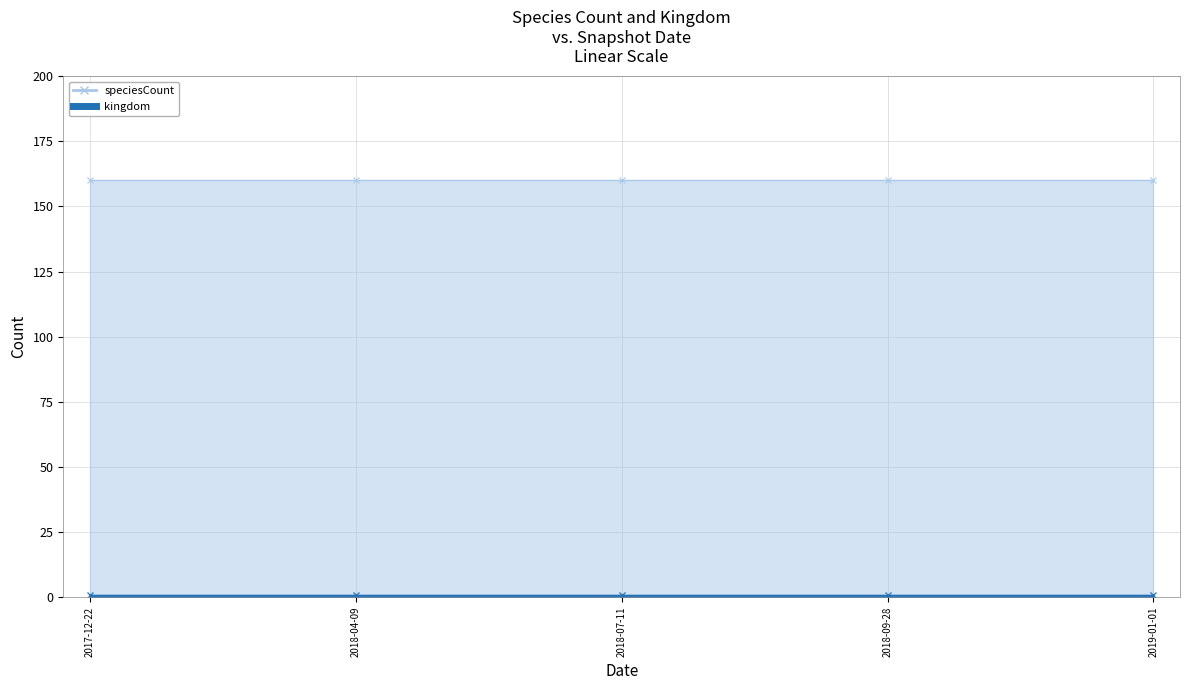

What is the label of the 2nd point from the left?

2018-04-09